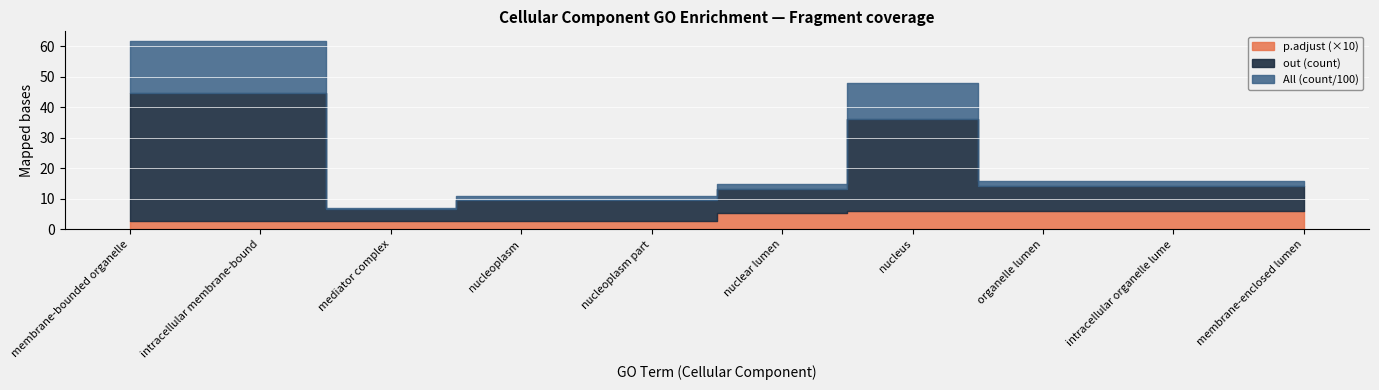

At which category does all_count reach its first local valley?

mediator complex